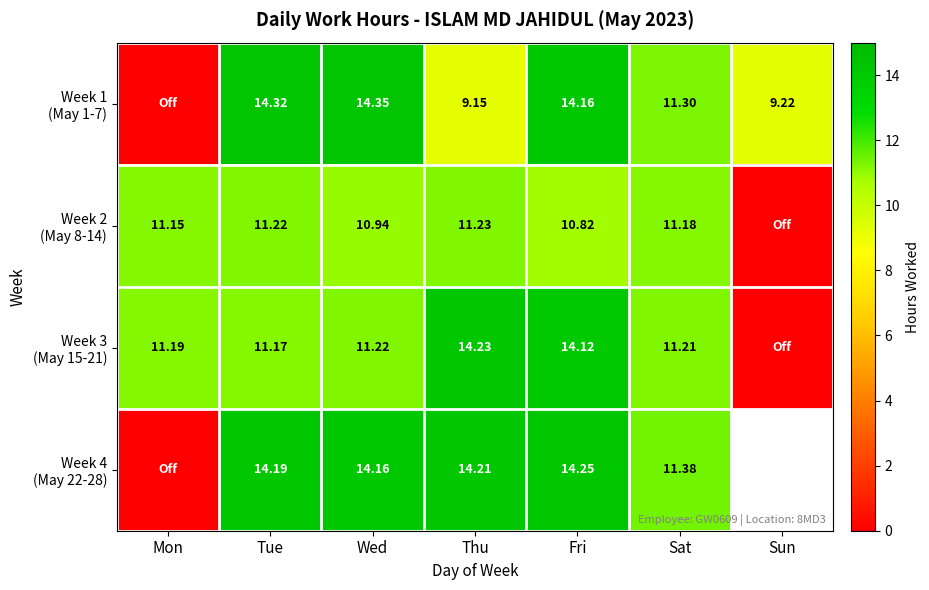

How many values in the Week 2 (May 8-14) series exceed 11?

4